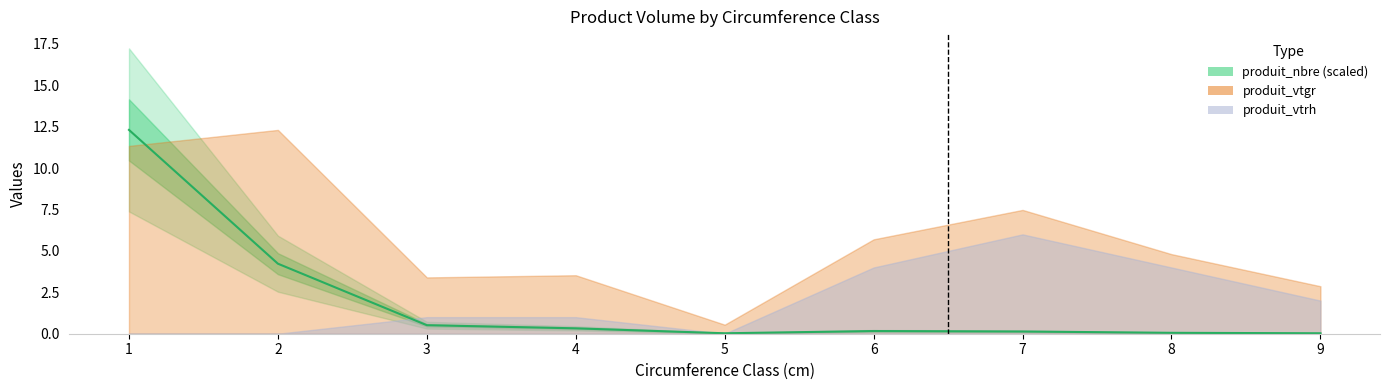

The value at 6 is 0.2. True or false?

True